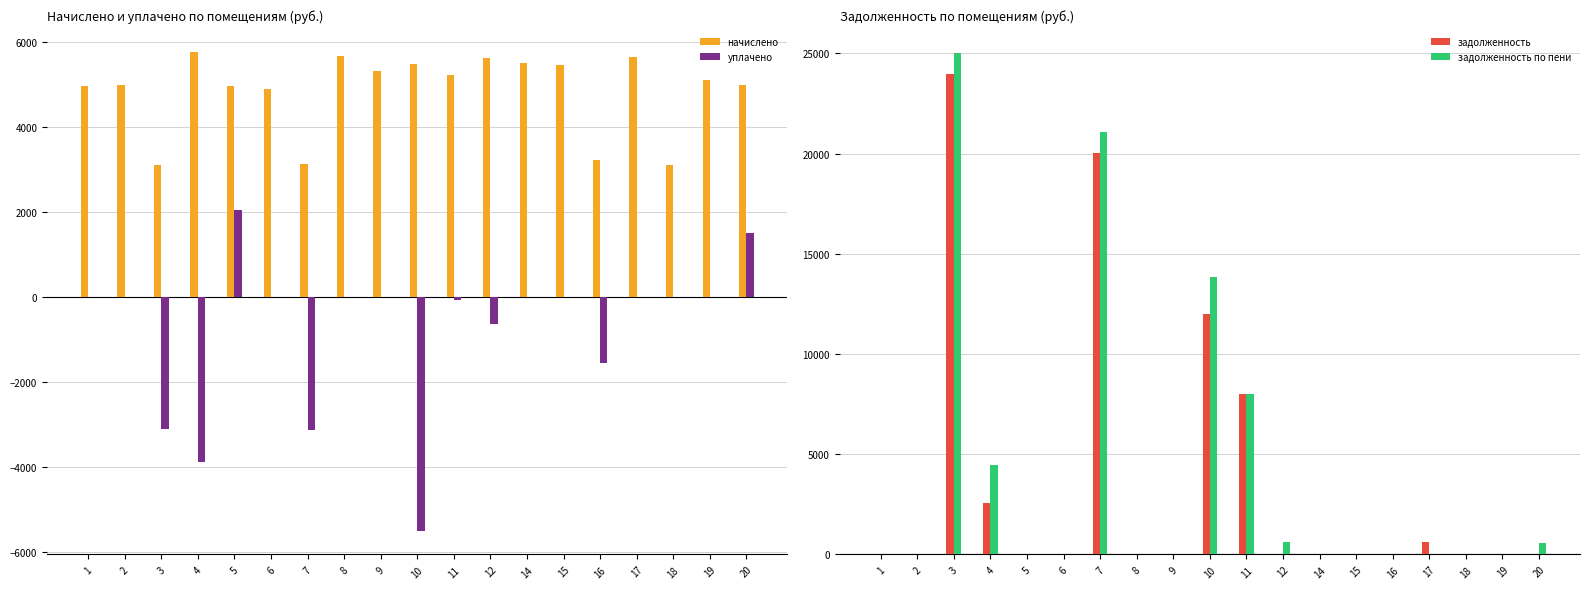

Count the number of categories in the chart.

19